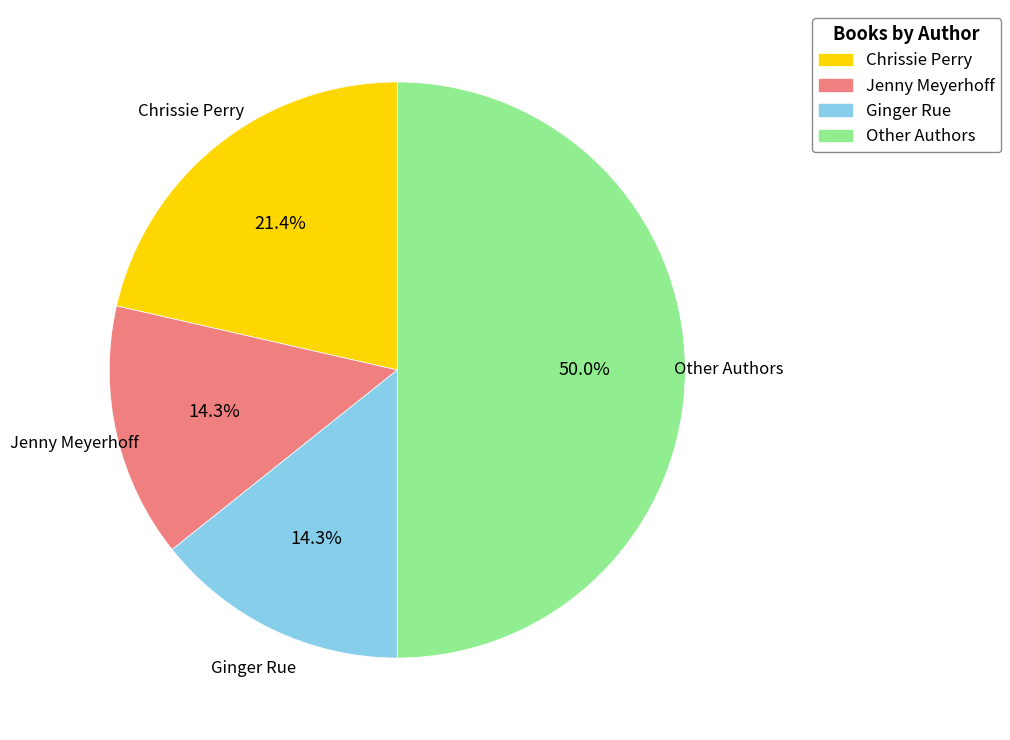

Which slice is the largest?

Other Authors